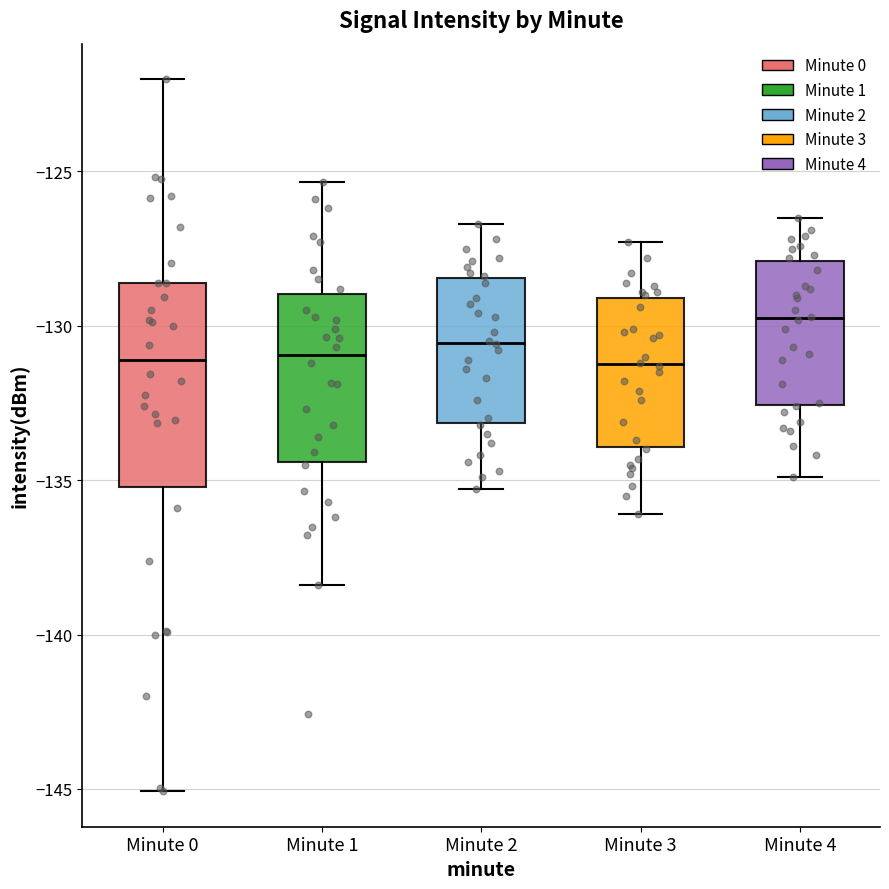

Reading left to right, read every box against the y-axis: the position of its median line, the range the box covers, and the ends of its whiskers. The values are not printed on the chart, so give them approximately, as read against the axis.

Minute 0: median -131.0, box -135.0 to -128.5, whiskers -145.0 to -122.0
Minute 1: median -131.0, box -134.5 to -129.0, whiskers -138.5 to -125.5
Minute 2: median -130.5, box -133.0 to -128.5, whiskers -135.5 to -126.5
Minute 3: median -131.0, box -134.0 to -129.0, whiskers -136.0 to -127.5
Minute 4: median -129.5, box -132.5 to -128.0, whiskers -135.0 to -126.5